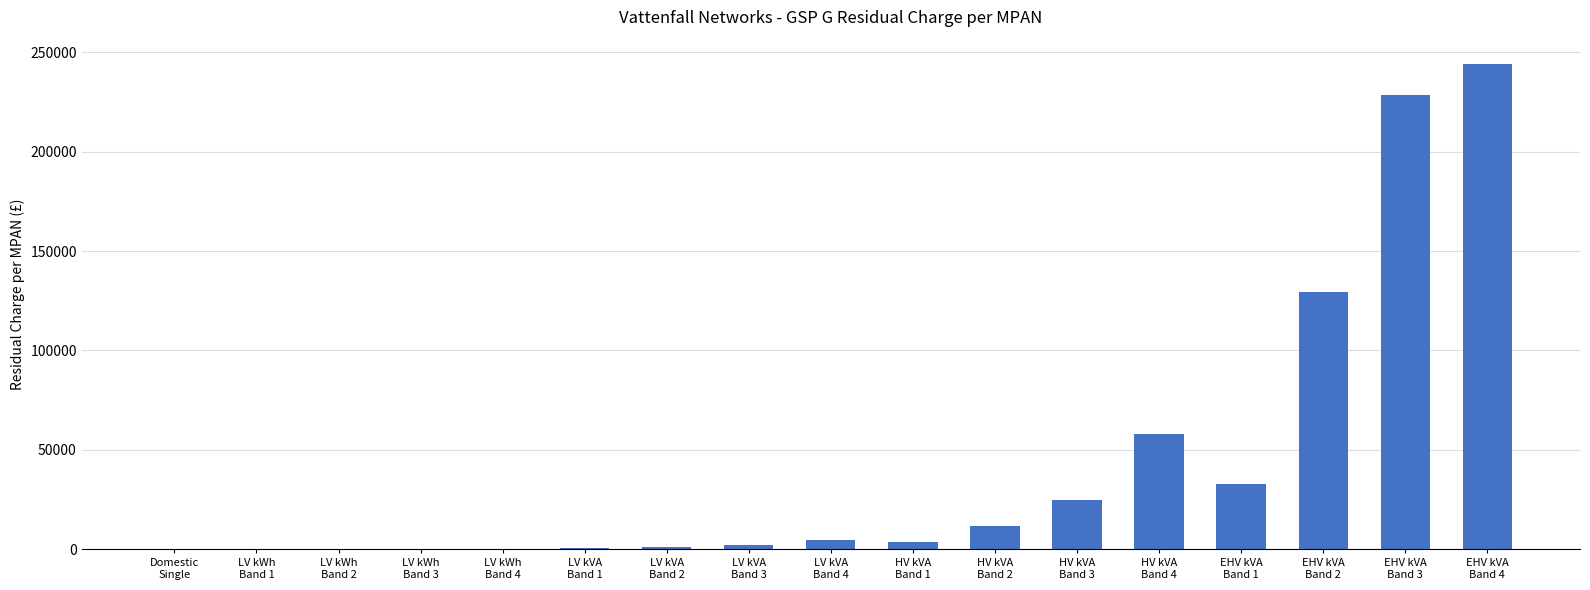

What is the sum of the values at HV kVA
Band 2 and Domestic
Single?

11878.3